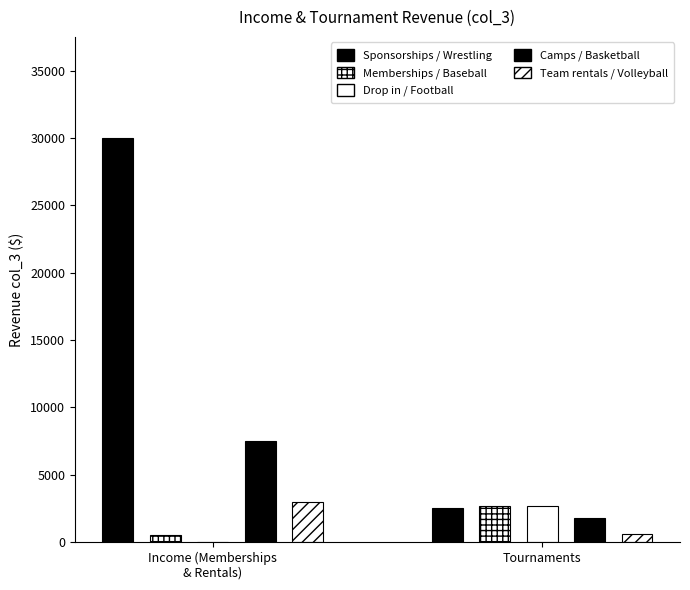

Does the chart contain any negative values?

No